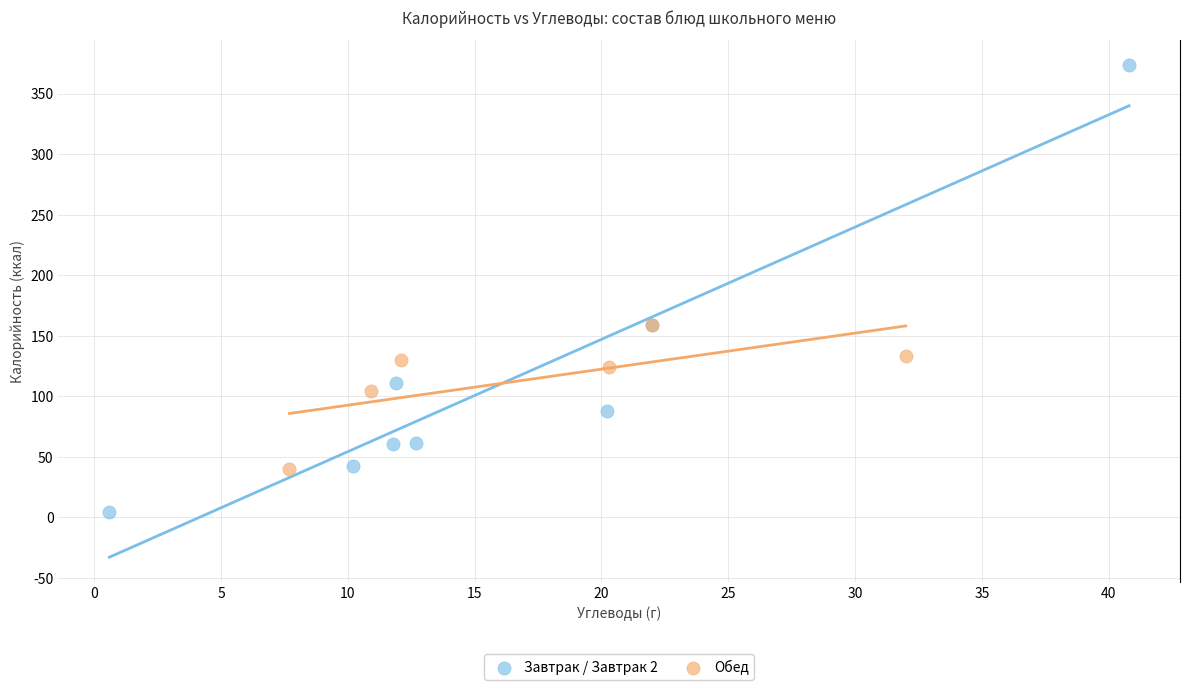

Which series reaches the maximum Y coordinate?

Завтрак / Завтрак 2